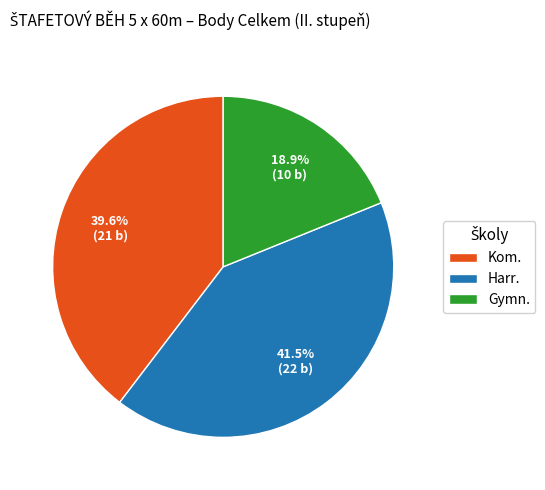

Approximately how many times larger is the value at Harr. compared to Gymn.?

2.2